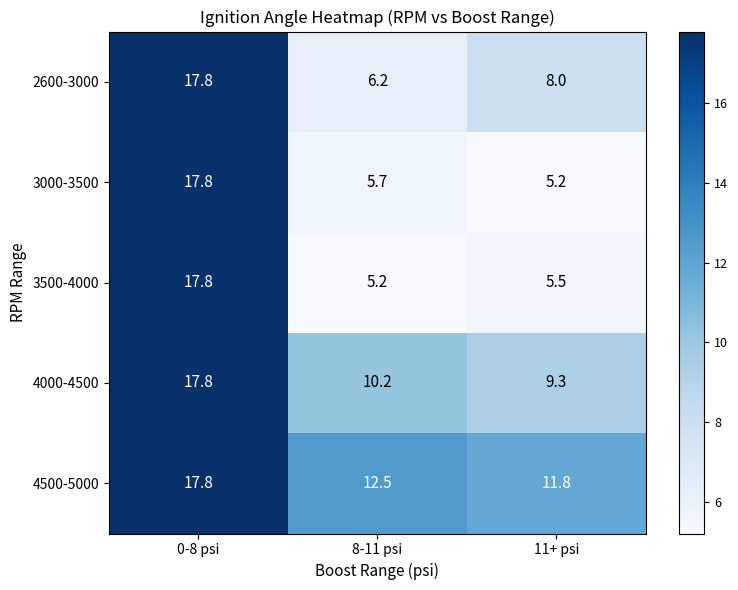

Reading right to left, what are all the values shown in this chart?

2600-3000: 11+ psi=8.0	8-11 psi=6.2	0-8 psi=17.8
3000-3500: 11+ psi=5.2	8-11 psi=5.7	0-8 psi=17.8
3500-4000: 11+ psi=5.5	8-11 psi=5.2	0-8 psi=17.8
4000-4500: 11+ psi=9.3	8-11 psi=10.2	0-8 psi=17.8
4500-5000: 11+ psi=11.8	8-11 psi=12.5	0-8 psi=17.8